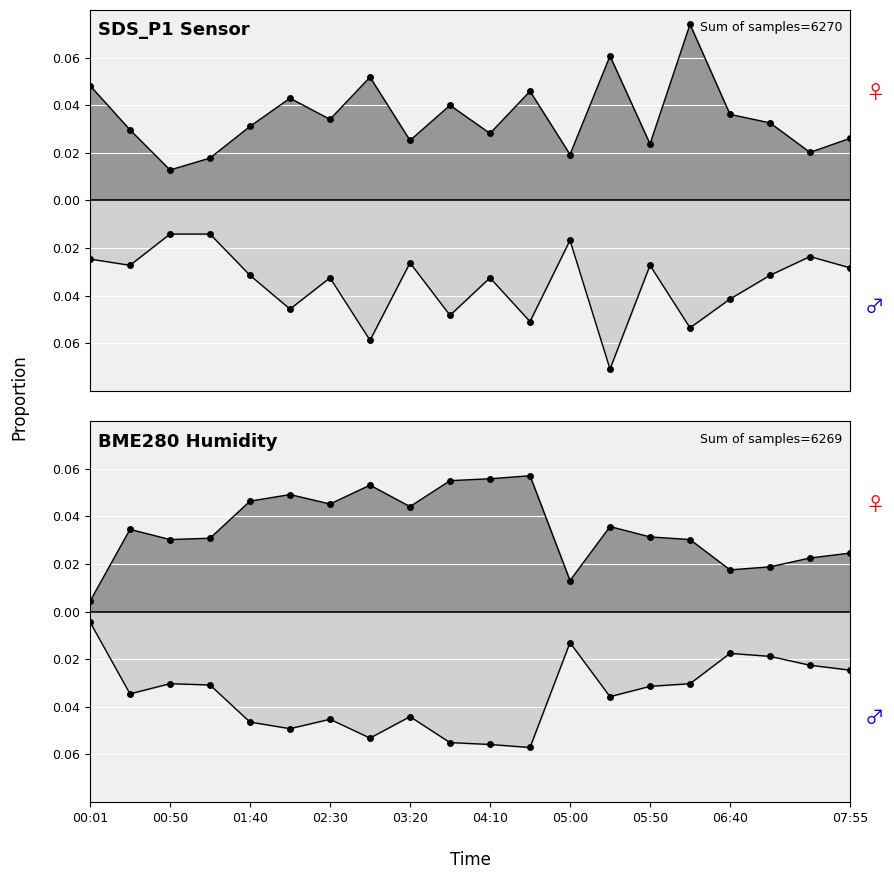

Rank the categories by BME280_humidity_upper value from highest to lowest.

04:35, 04:10, 03:45, 02:55, 02:05, 01:40, 02:30, 03:20, 05:25, 00:26, 05:50, 01:16, 00:50, 06:15, 07:55, 07:30, 07:05, 06:40, 05:00, 00:01